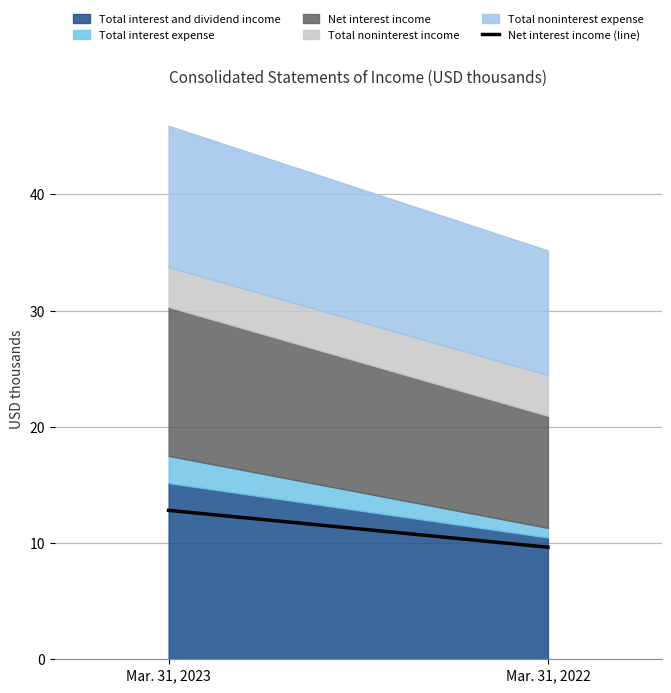

What value does the data have at Mar. 31, 2023?

12.8